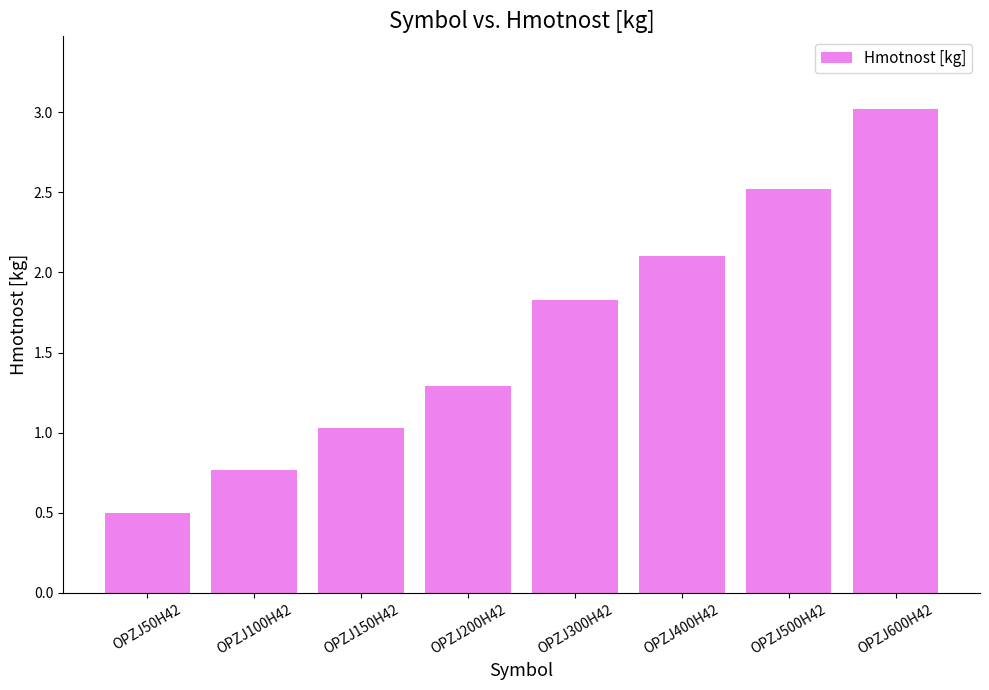

Reading left to right, list all the values displayed in this chart.

OPZJ50H42=0.5	OPZJ100H42=0.8	OPZJ150H42=1.0	OPZJ200H42=1.3	OPZJ300H42=1.8	OPZJ400H42=2.1	OPZJ500H42=2.5	OPZJ600H42=3.0